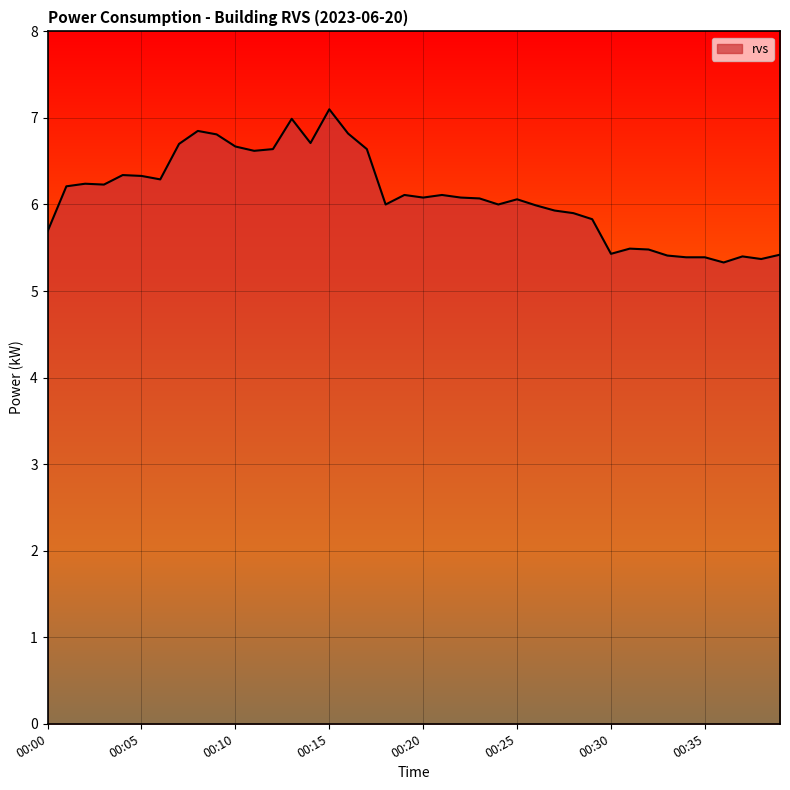

What is the maximum value shown in the chart?

7.1